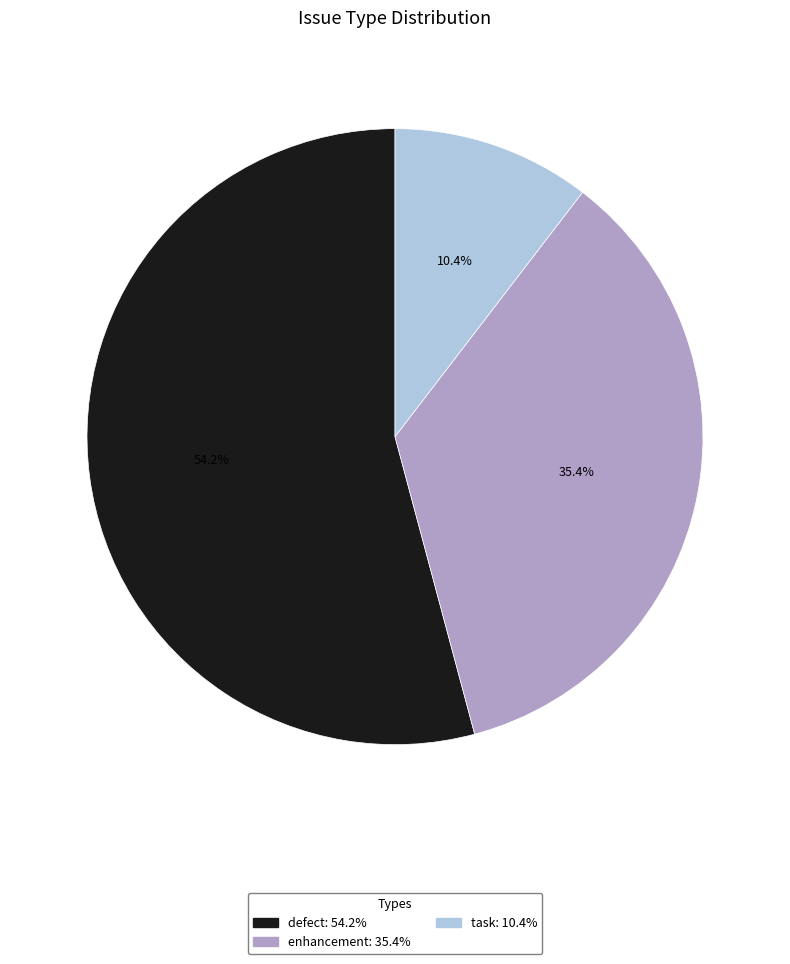

What is the largest slice in the pie chart?

defect